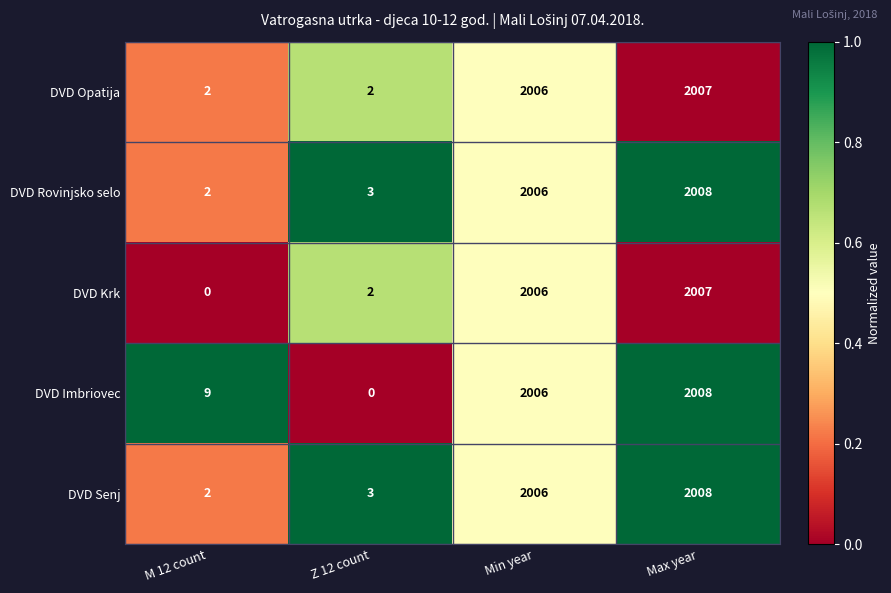

What is the difference between the maximum and minimum values in the DVD Krk series?

2007